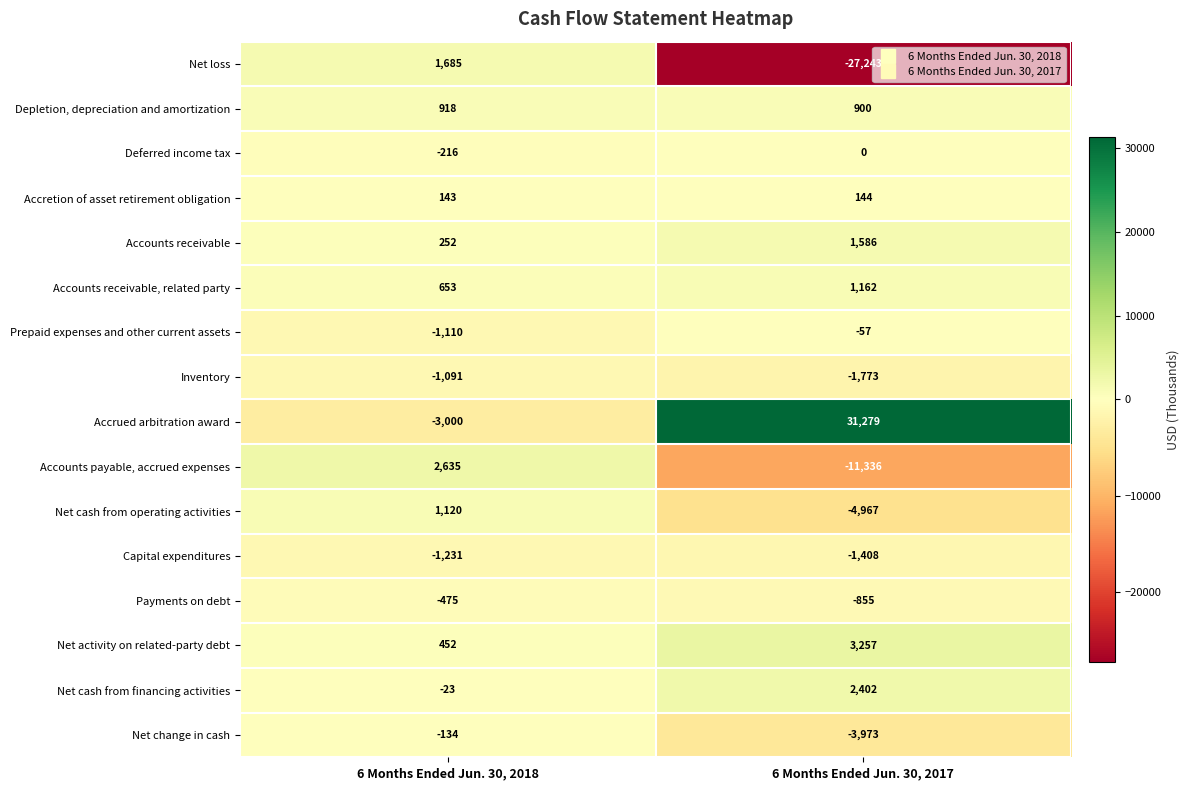

List the labels in order of Accrued arbitration award value, smallest first.

6 Months Ended Jun. 30, 2018, 6 Months Ended Jun. 30, 2017